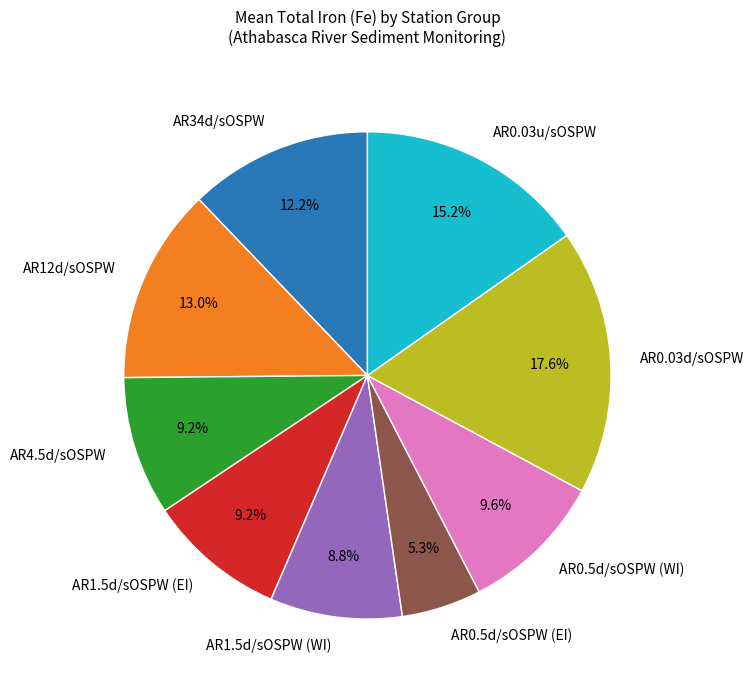

Does AR1.5d/sOSPW (EI) account for over 50% of the chart?

No